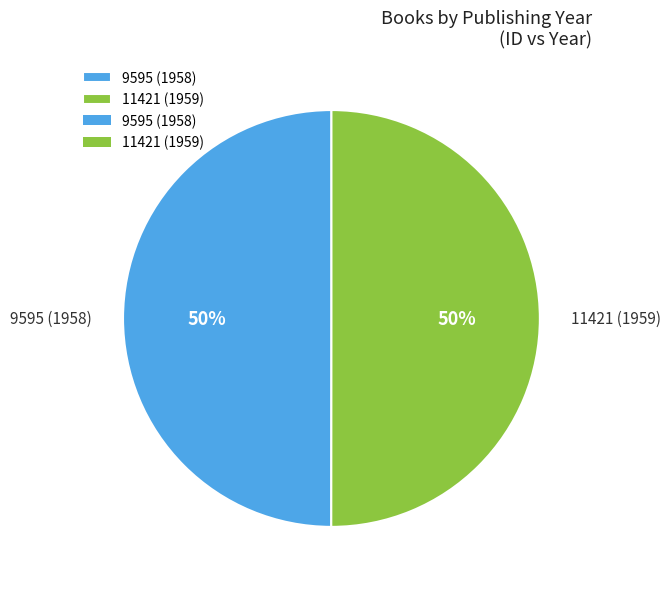

Is the sum of 11421 (1959) and 9595 (1958) greater than half?

Yes